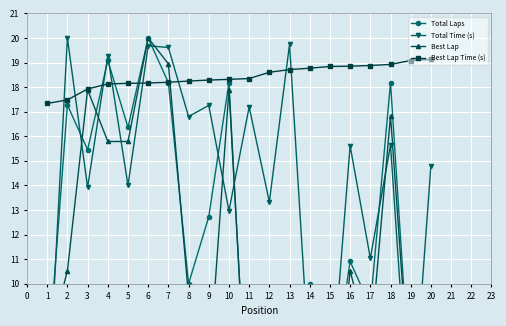

True or false: Best Lap Time (s) has a value of 29.5 at 11.

False